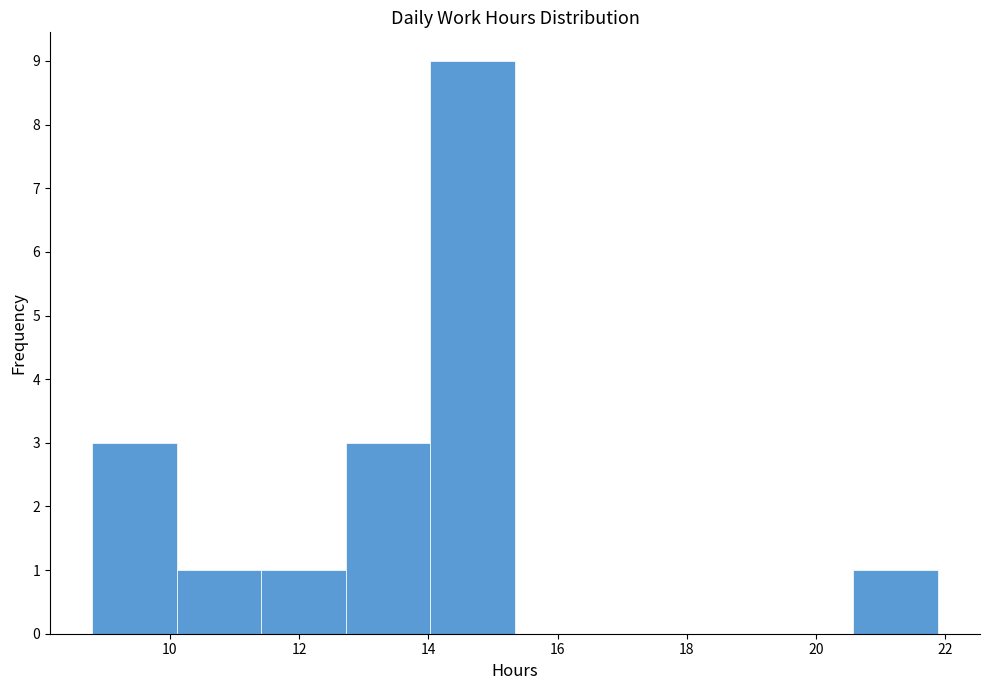

Reading left to right, transcribe this chart: for each bar, give the range it covers on the x-axis and its height. Neither the bar edges nor the heights are printed on the chart, so give them approximately, as read against the axes.

8.8 to 10.2: 3
10.2 to 11.4: 1
11.4 to 12.8: 1
12.8 to 14.0: 3
14.0 to 15.4: 9
15.4 to 16.6: 0
16.6 to 18.0: 0
18.0 to 19.2: 0
19.2 to 20.6: 0
20.6 to 21.8: 1